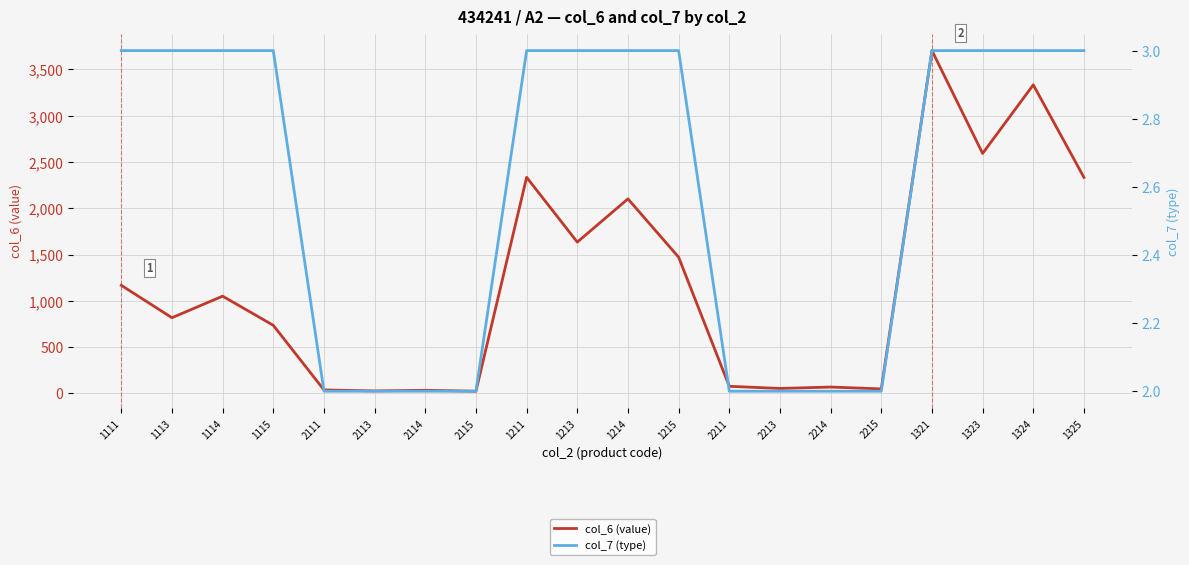

At 1213, list the series in order from smallest to largest.

col_7 (type), col_6 (value)